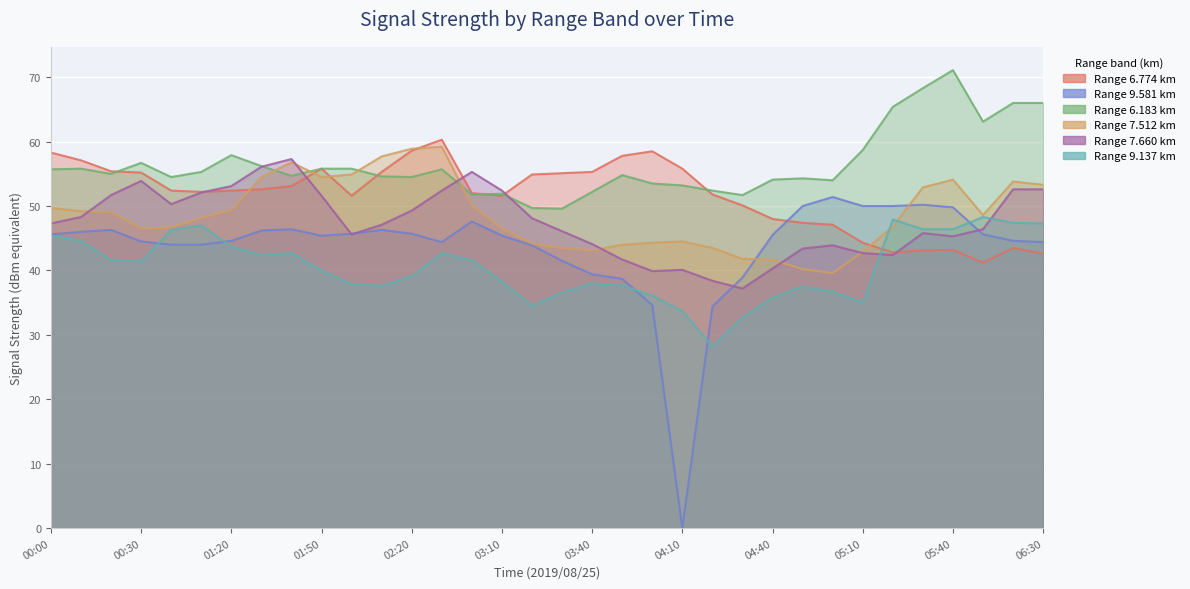

Is it true that 9.137 equals 39.1 at 02:20?

True